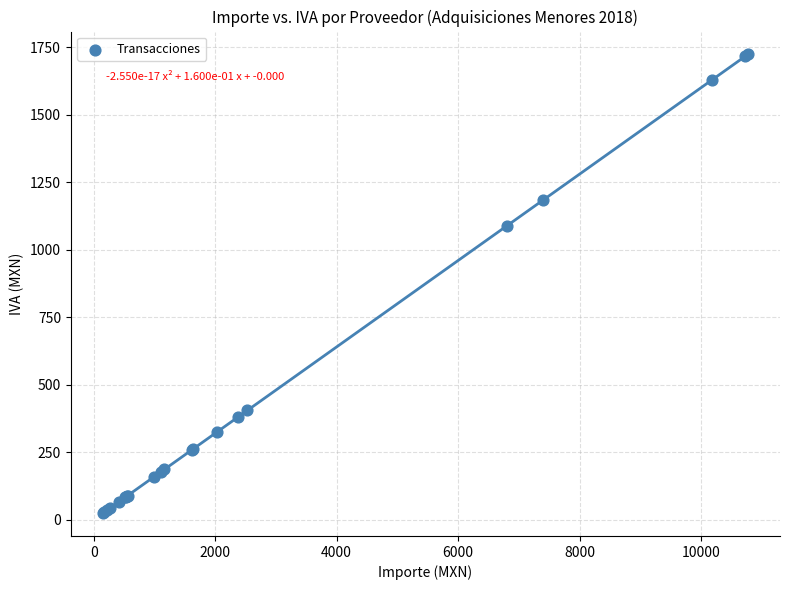

What Y value in the scatter plot is closest to 873?

1088.3